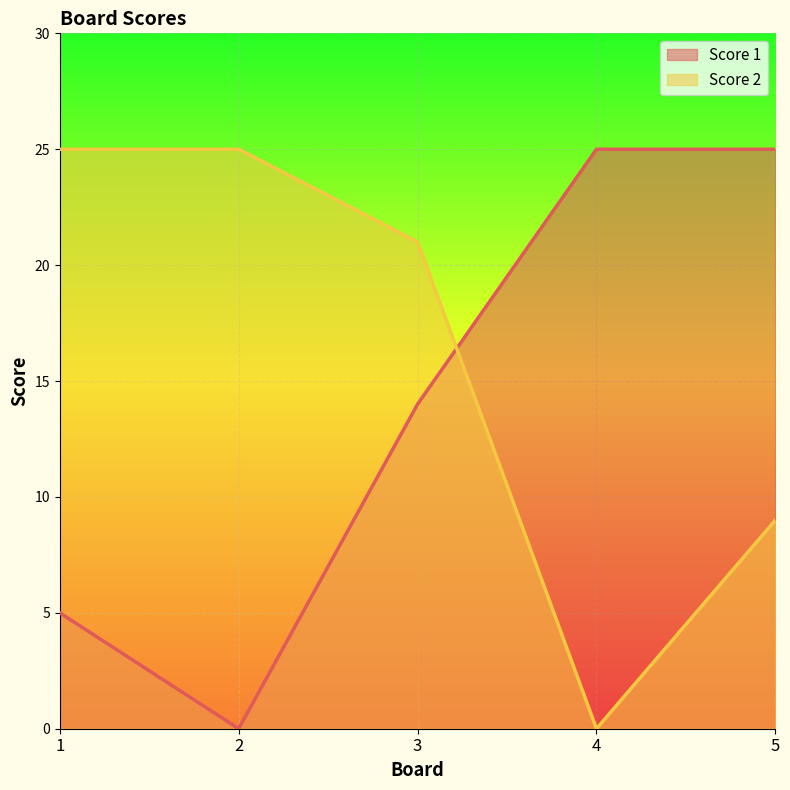

What is the total value across all series at 1?

30